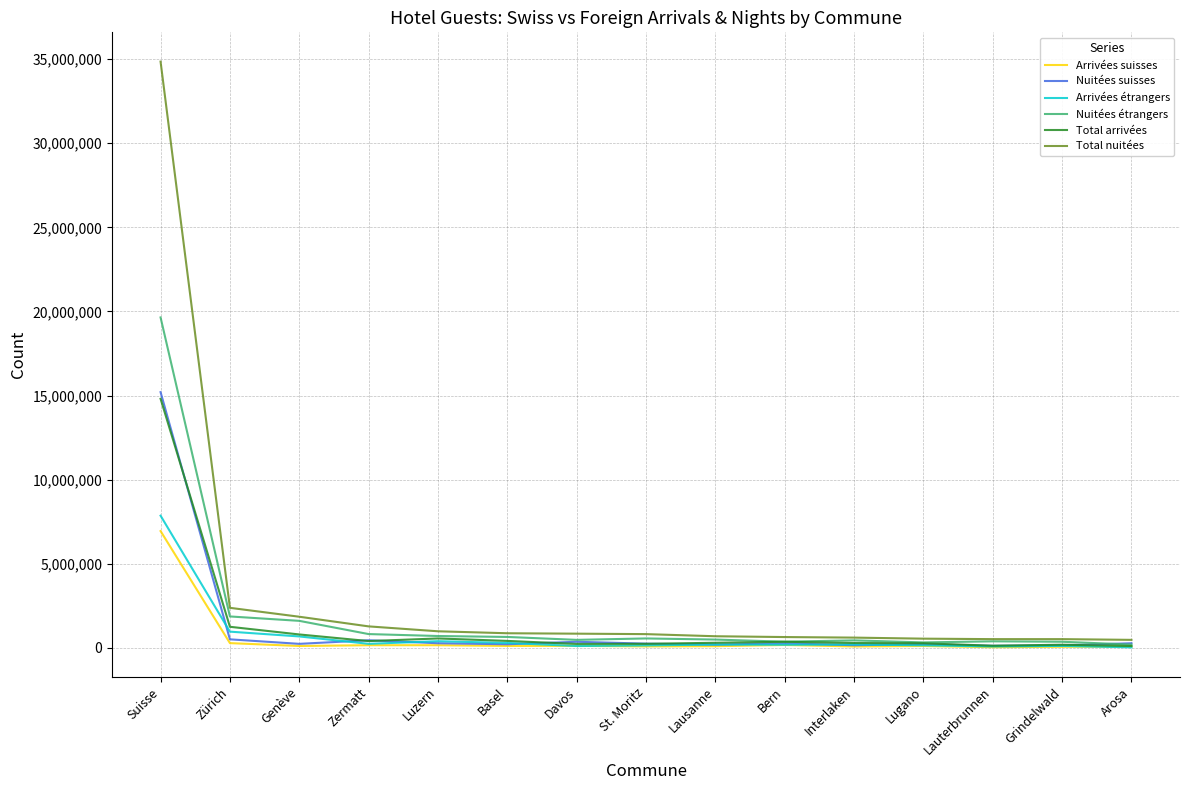

True or false: Total arrivées has a value of 803080 at Genève.

True